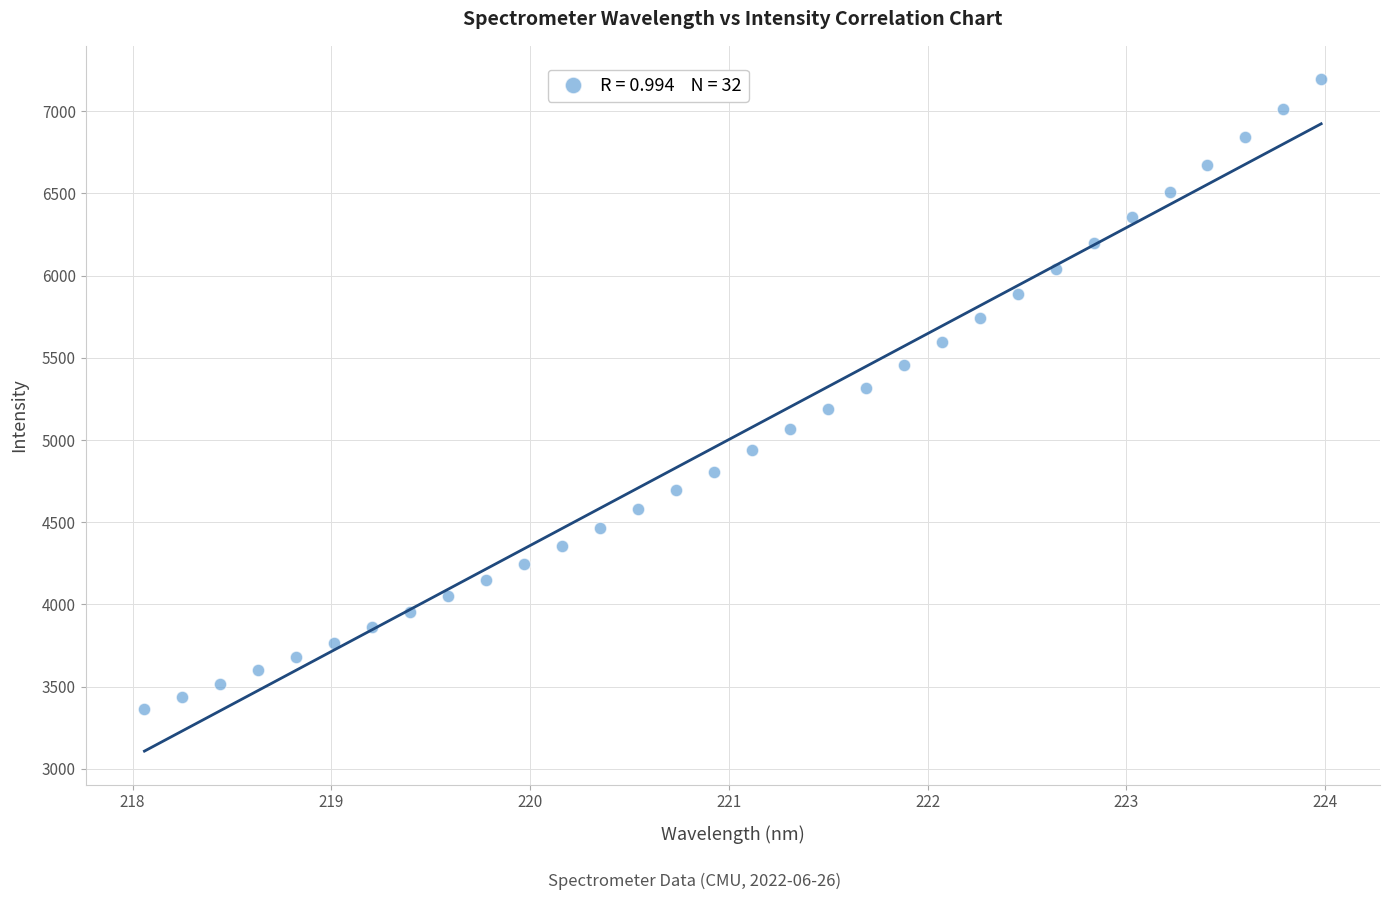

What is the range of Y values (max minus min)?

3830.2